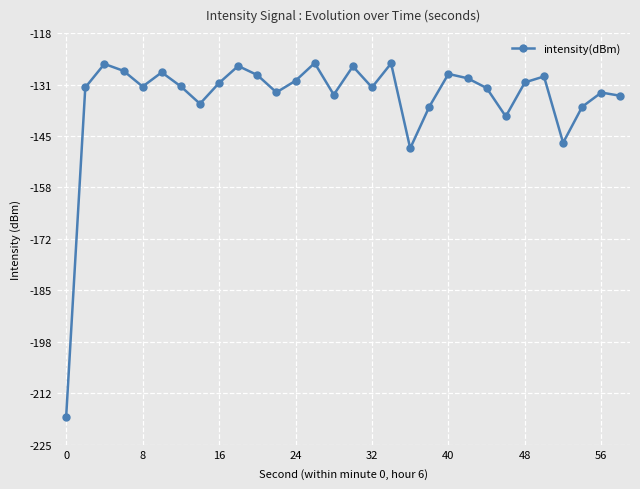

What is the value of the 27th point from the left?

-146.5